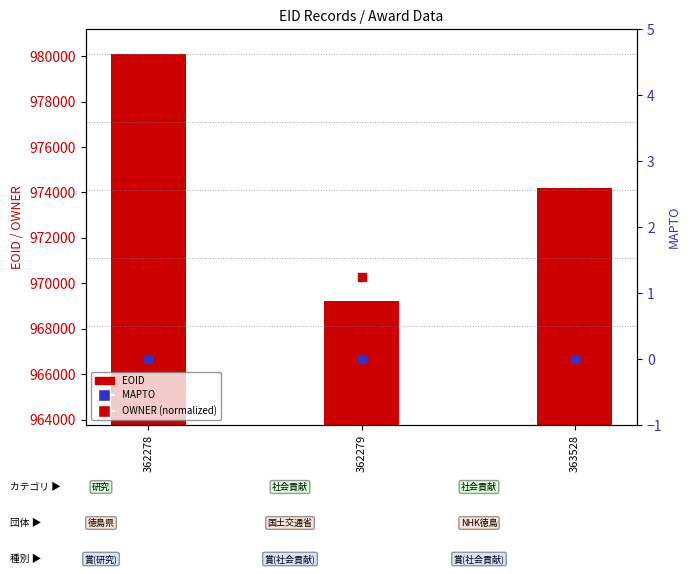

At how many categories does at least one series exceed 621920?

3